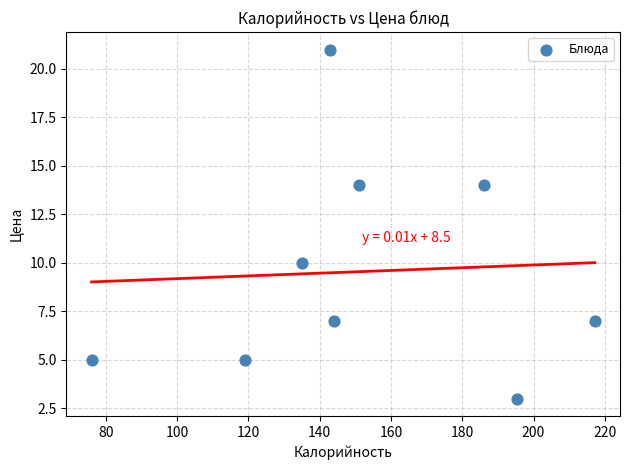

What is the range of Y values (max minus min)?

18